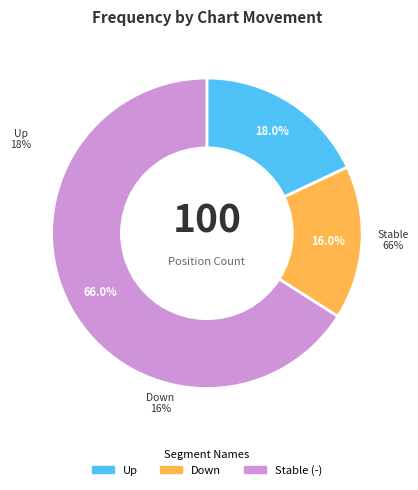

Does - represent more than half of the total?

Yes